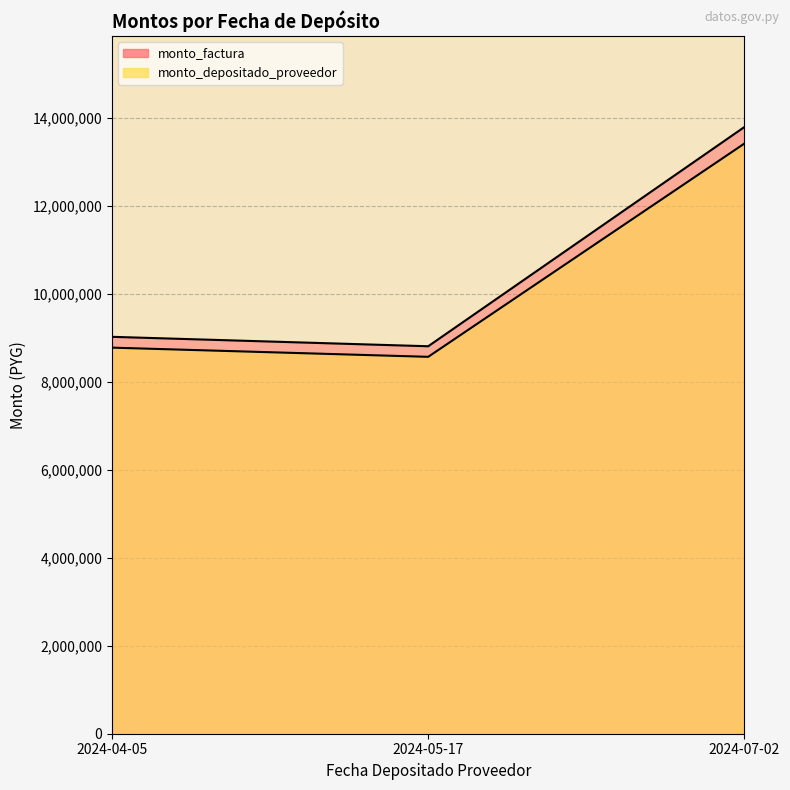

Where is monto_depositado_proveedor nearest to the value 10996390?

2024-04-05